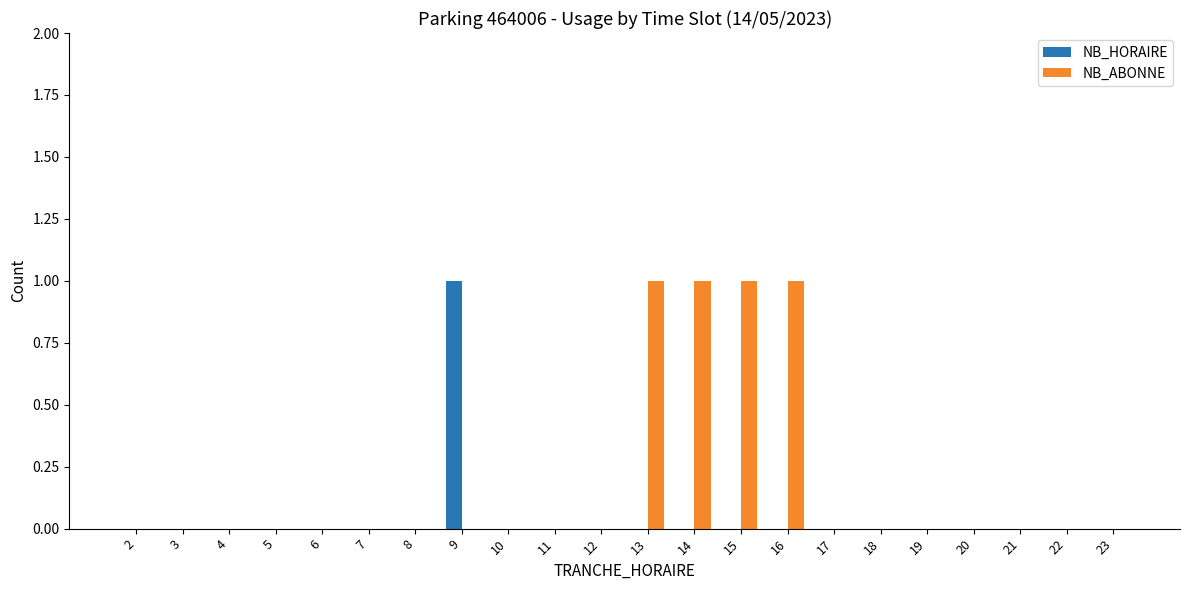

True or false: NB_HORAIRE has a value of -1 at 18.

False